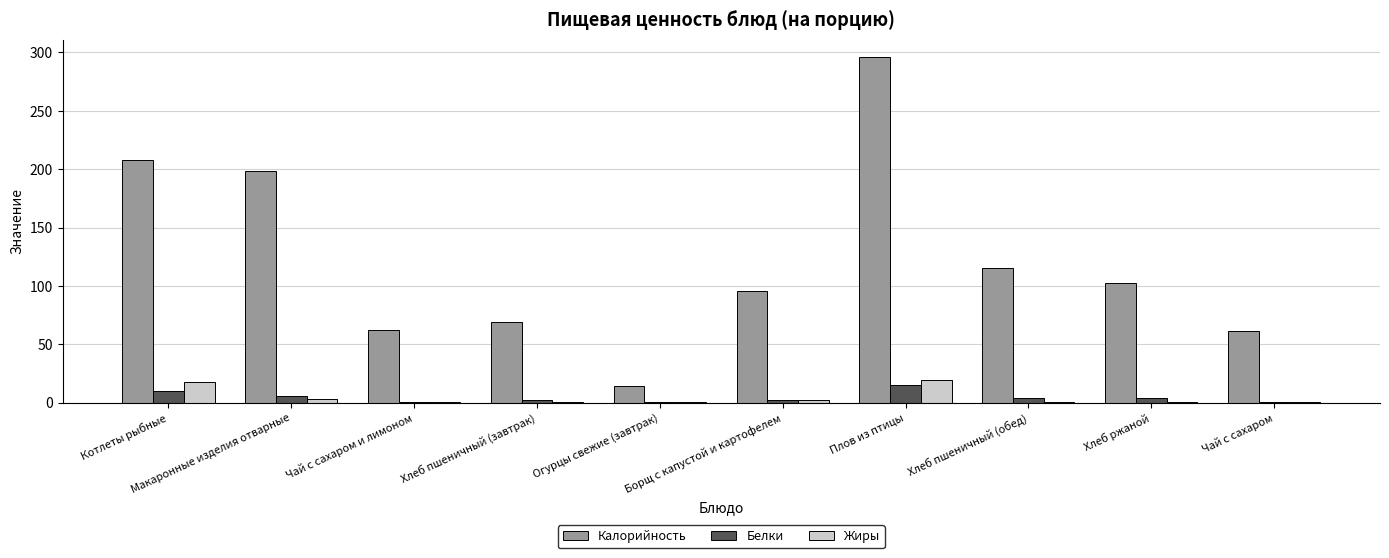

Read the Белки value at Котлеты рыбные.

9.7